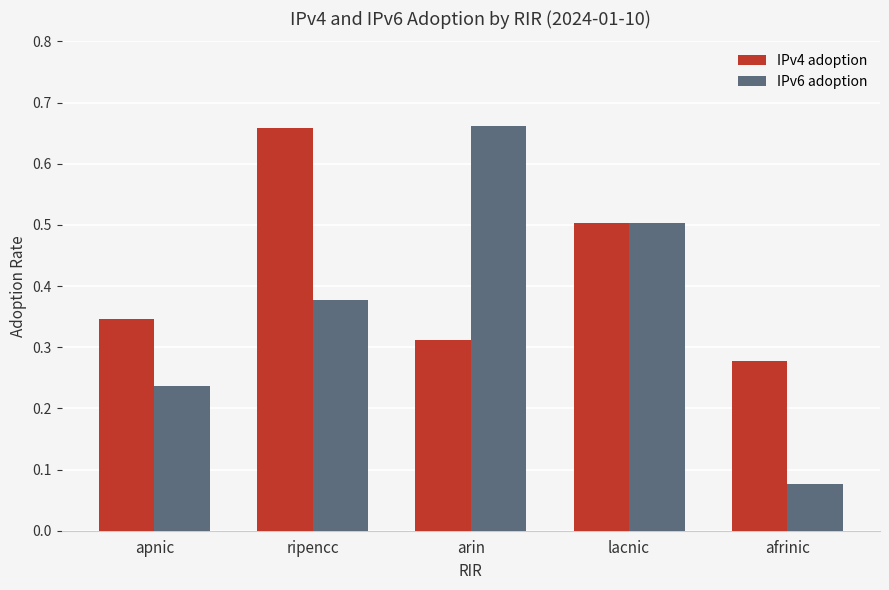

Which category has the lowest value across all series?

afrinic